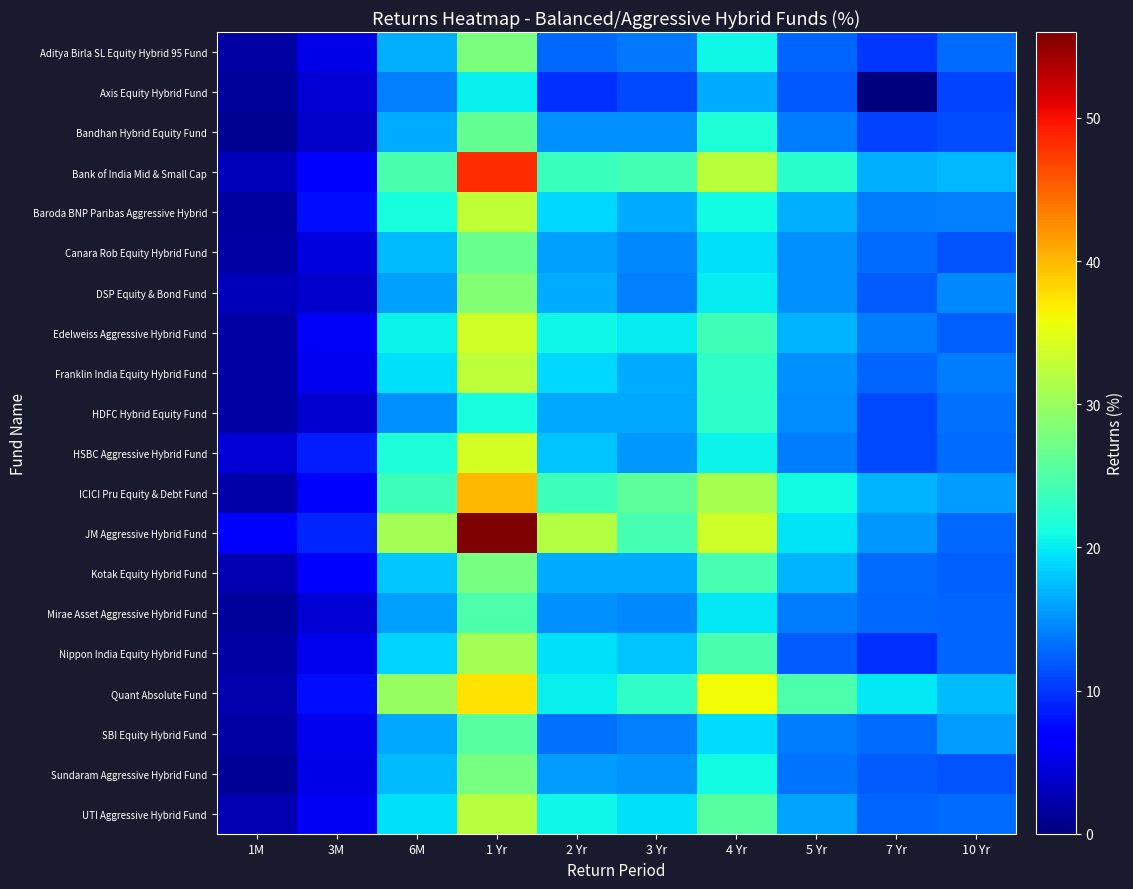

Reading left to right, what are all the values shown in this chart?

Aditya Birla SL Equity Hybrid 95 Fund: 1M=1.9	3M=5.2	6M=16.8	1 Yr=27.9	2 Yr=12.8	3 Yr=13.6	4 Yr=20.6	5 Yr=12.5	7 Yr=10.0	10 Yr=13.0
Axis Equity Hybrid Fund: 1M=1.5	3M=4.4	6M=14.0	1 Yr=20.2	2 Yr=9.7	3 Yr=11.1	4 Yr=16.5	5 Yr=11.9	7 Yr=0.0	10 Yr=10.7
Bandhan Hybrid Equity Fund: 1M=1.1	3M=3.6	6M=16.5	1 Yr=26.4	2 Yr=15.0	3 Yr=15.1	4 Yr=21.7	5 Yr=13.8	7 Yr=10.6	10 Yr=11.3
Bank of India Mid & Small Cap: 1M=2.9	3M=6.3	6M=24.6	1 Yr=48.3	2 Yr=23.6	3 Yr=24.2	4 Yr=32.2	5 Yr=22.3	7 Yr=16.7	10 Yr=17.3
Baroda BNP Paribas Aggressive Hybrid: 1M=1.7	3M=7.7	6M=21.4	1 Yr=32.7	2 Yr=18.9	3 Yr=16.5	4 Yr=20.8	5 Yr=16.8	7 Yr=13.9	10 Yr=14.1
Canara Rob Equity Hybrid Fund: 1M=1.8	3M=4.7	6M=17.5	1 Yr=26.7	2 Yr=15.8	3 Yr=14.6	4 Yr=19.4	5 Yr=15.0	7 Yr=13.0	10 Yr=11.7
DSP Equity & Bond Fund: 1M=3.0	3M=3.8	6M=15.9	1 Yr=28.6	2 Yr=16.5	3 Yr=14.1	4 Yr=20.0	5 Yr=14.9	7 Yr=12.0	10 Yr=14.6
Edelweiss Aggressive Hybrid Fund: 1M=1.9	3M=6.1	6M=20.4	1 Yr=33.8	2 Yr=20.7	3 Yr=19.9	4 Yr=24.0	5 Yr=17.0	7 Yr=13.9	10 Yr=12.4
Franklin India Equity Hybrid Fund: 1M=1.8	3M=5.6	6M=19.4	1 Yr=32.5	2 Yr=19.0	3 Yr=16.4	4 Yr=22.8	5 Yr=15.0	7 Yr=12.5	10 Yr=13.9
HDFC Hybrid Equity Fund: 1M=1.8	3M=4.0	6M=14.9	1 Yr=21.3	2 Yr=16.3	3 Yr=16.4	4 Yr=22.7	5 Yr=14.7	7 Yr=11.1	10 Yr=13.2
HSBC Aggressive Hybrid Fund: 1M=4.3	3M=8.5	6M=21.5	1 Yr=34.1	2 Yr=17.8	3 Yr=15.3	4 Yr=20.5	5 Yr=13.8	7 Yr=11.0	10 Yr=12.9
ICICI Pru Equity & Debt Fund: 1M=2.0	3M=6.8	6M=23.7	1 Yr=39.9	2 Yr=23.6	3 Yr=25.9	4 Yr=30.9	5 Yr=20.8	7 Yr=17.0	10 Yr=15.5
JM Aggressive Hybrid Fund: 1M=6.2	3M=9.1	6M=30.8	1 Yr=56.2	2 Yr=31.8	3 Yr=24.4	4 Yr=33.6	5 Yr=19.6	7 Yr=15.5	10 Yr=12.9
Kotak Equity Hybrid Fund: 1M=2.5	3M=6.2	6M=17.9	1 Yr=27.7	2 Yr=16.6	3 Yr=16.5	4 Yr=24.4	5 Yr=16.9	7 Yr=12.9	10 Yr=12.4
Mirae Asset Aggressive Hybrid Fund: 1M=1.5	3M=4.2	6M=15.9	1 Yr=24.8	2 Yr=14.9	3 Yr=14.5	4 Yr=19.8	5 Yr=13.9	7 Yr=12.8	10 Yr=12.6
Nippon India Equity Hybrid Fund: 1M=1.8	3M=5.4	6M=18.7	1 Yr=30.7	2 Yr=19.4	3 Yr=17.9	4 Yr=24.5	5 Yr=12.0	7 Yr=9.7	10 Yr=12.6
Quant Absolute Fund: 1M=2.2	3M=7.7	6M=29.9	1 Yr=37.5	2 Yr=20.3	3 Yr=22.9	4 Yr=36.0	5 Yr=24.7	7 Yr=19.9	10 Yr=17.5
SBI Equity Hybrid Fund: 1M=1.9	3M=5.3	6M=16.3	1 Yr=25.4	2 Yr=13.2	3 Yr=14.1	4 Yr=19.2	5 Yr=13.9	7 Yr=12.9	10 Yr=15.6
Sundaram Aggressive Hybrid Fund: 1M=1.2	3M=5.2	6M=17.4	1 Yr=27.6	2 Yr=15.7	3 Yr=15.2	4 Yr=20.8	5 Yr=13.4	7 Yr=12.2	10 Yr=11.6
UTI Aggressive Hybrid Fund: 1M=2.6	3M=5.8	6M=19.3	1 Yr=32.0	2 Yr=20.6	3 Yr=19.3	4 Yr=25.6	5 Yr=16.2	7 Yr=12.5	10 Yr=13.0